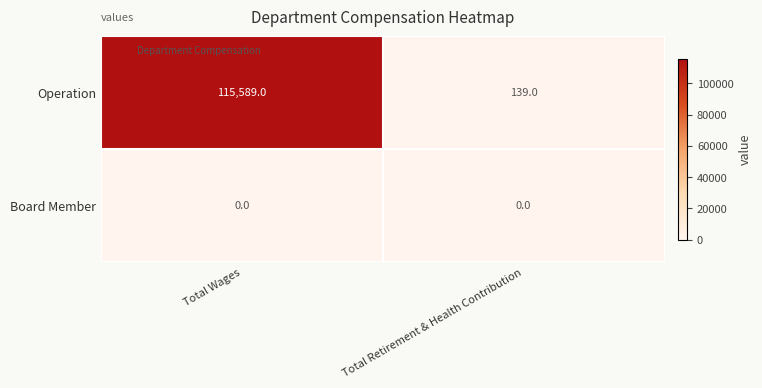

Count the number of categories in the chart.

2